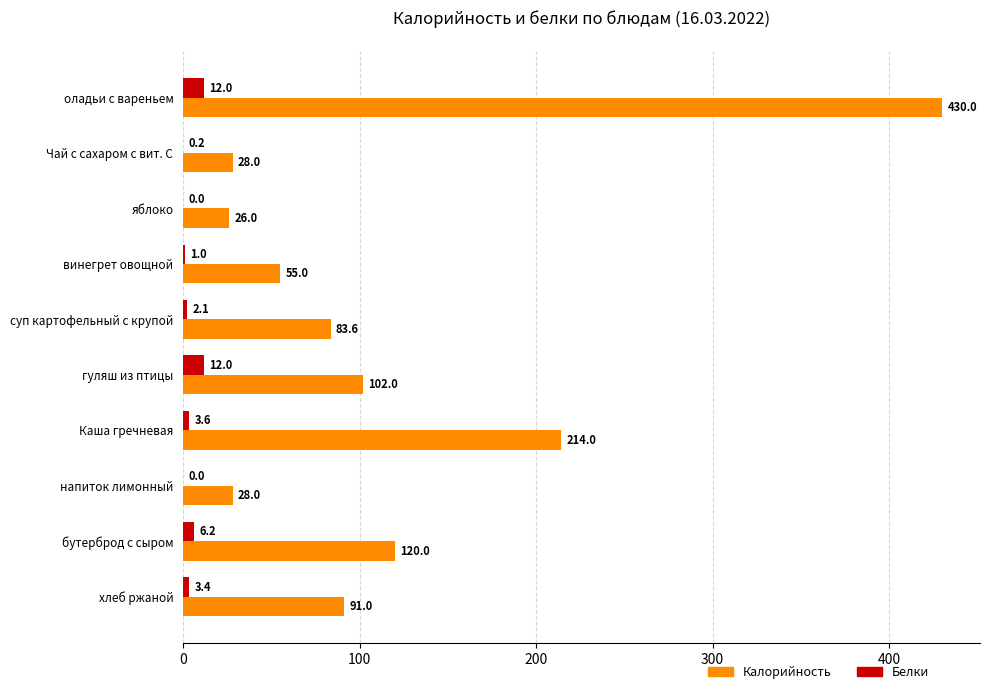

What is the sum of all Калорийность values?

1177.6